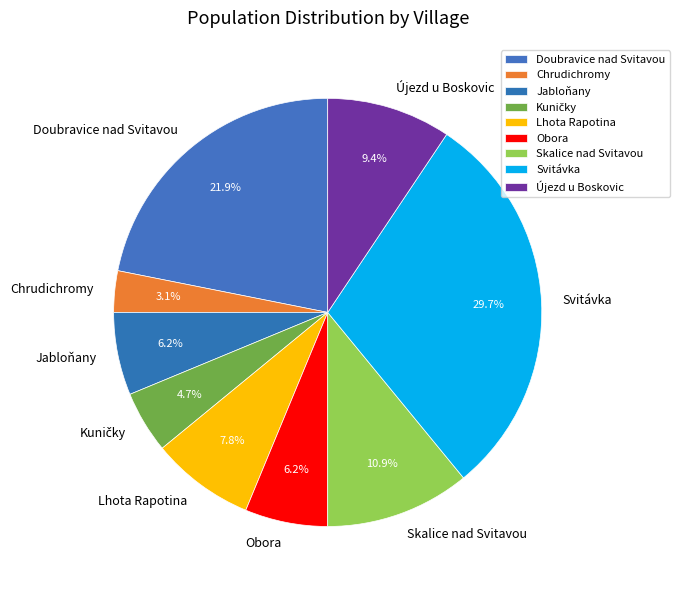

Which category has the smallest portion of the pie?

Chrudichromy